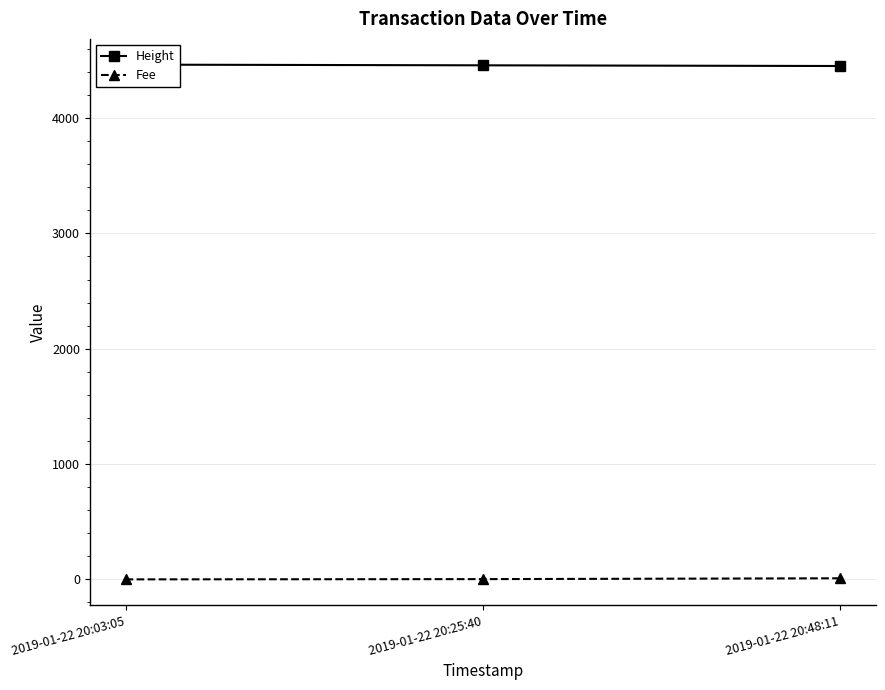

Reading right to left, list all the values displayed in this chart.

Height: 2019-01-22 20:48:11=4451.0	2019-01-22 20:25:40=4457.0	2019-01-22 20:03:05=4463.0
Fee: 2019-01-22 20:48:11=9.5	2019-01-22 20:25:40=2.3	2019-01-22 20:03:05=0.1